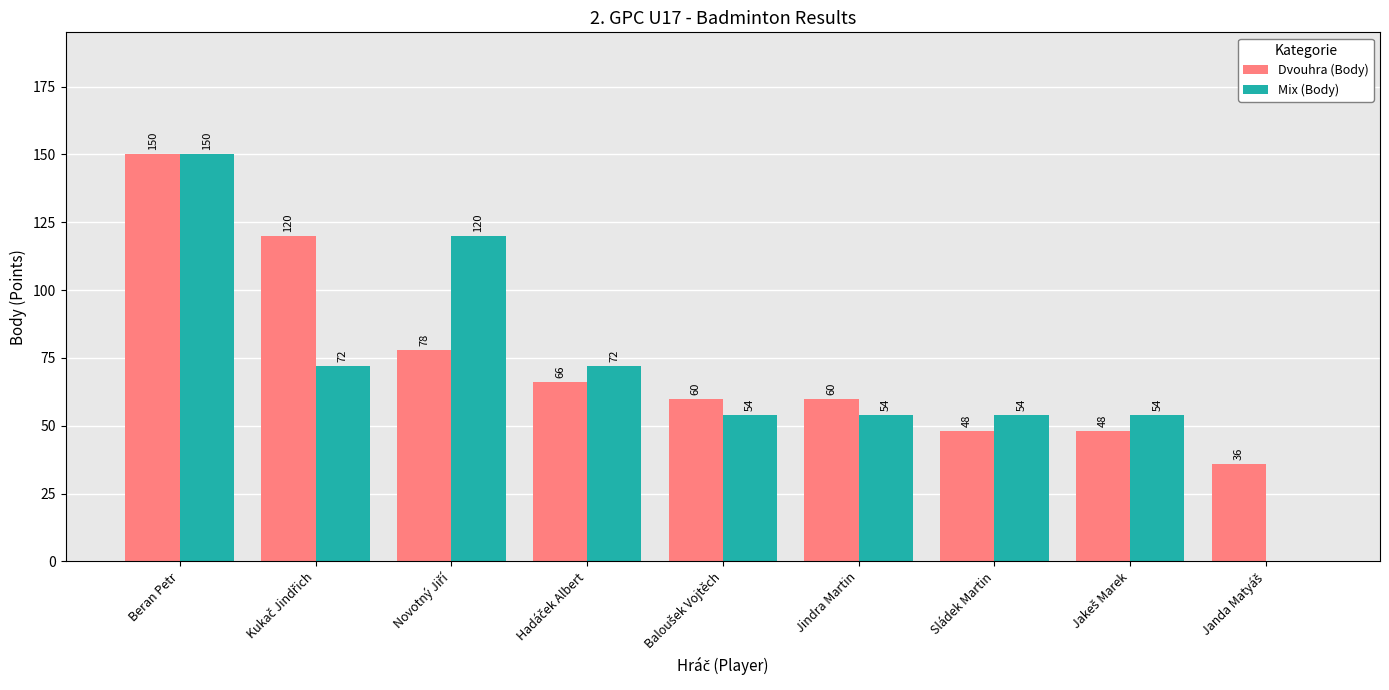

Count the Mix (Body) values in the range 54 to 72.

6